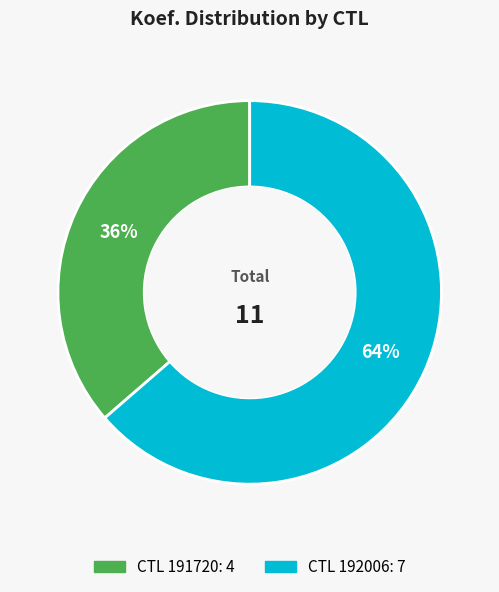

Is there any slice that represents more than half of the pie?

Yes